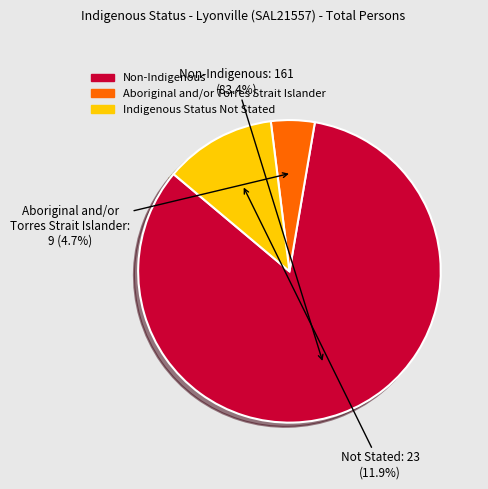

Is there any slice that represents more than half of the pie?

Yes